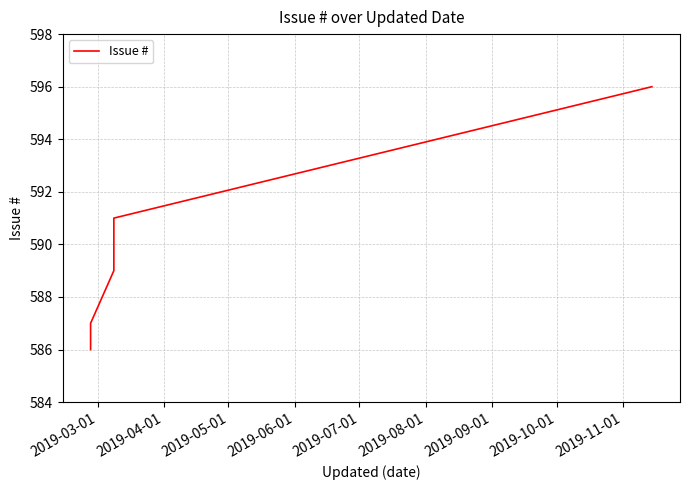

True or false: the data has more than 0 interior local peaks.

False